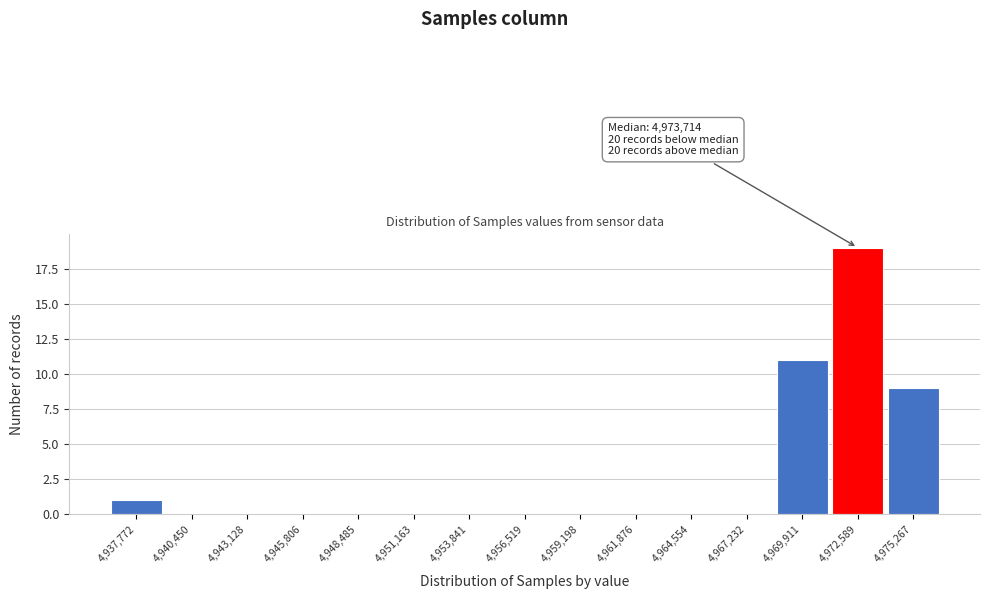

Reading right to left, extract all data points from this chart.

4,975,267=9	4,972,589=19	4,969,911=11	4,967,232=0	4,964,554=0	4,961,876=0	4,959,198=0	4,956,519=0	4,953,841=0	4,951,163=0	4,948,485=0	4,945,806=0	4,943,128=0	4,940,450=0	4,937,772=1